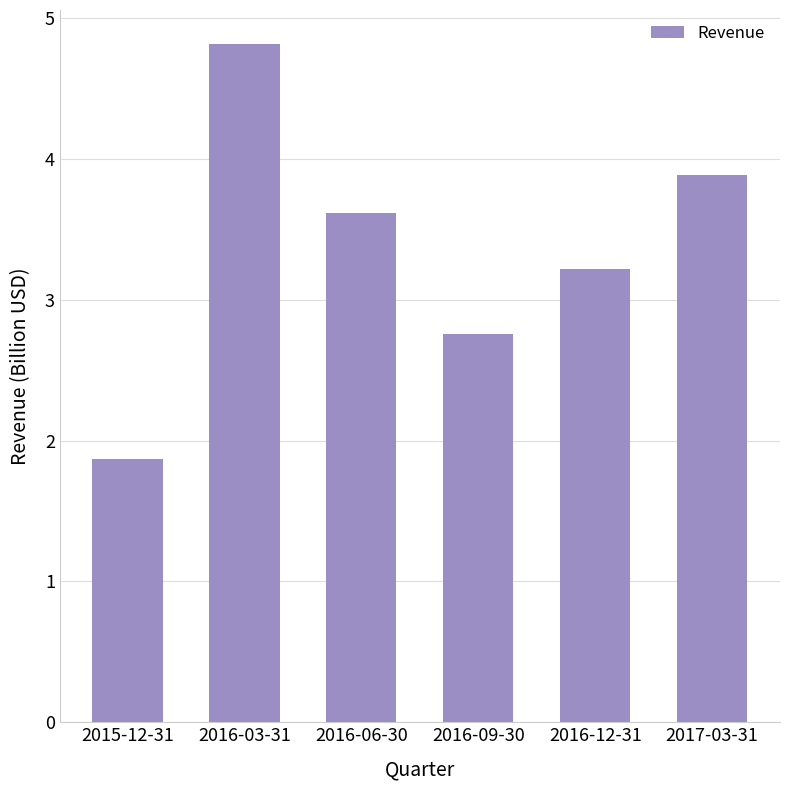

Rank the categories by value from lowest to highest.

2015-12-31, 2016-09-30, 2016-12-31, 2016-06-30, 2017-03-31, 2016-03-31